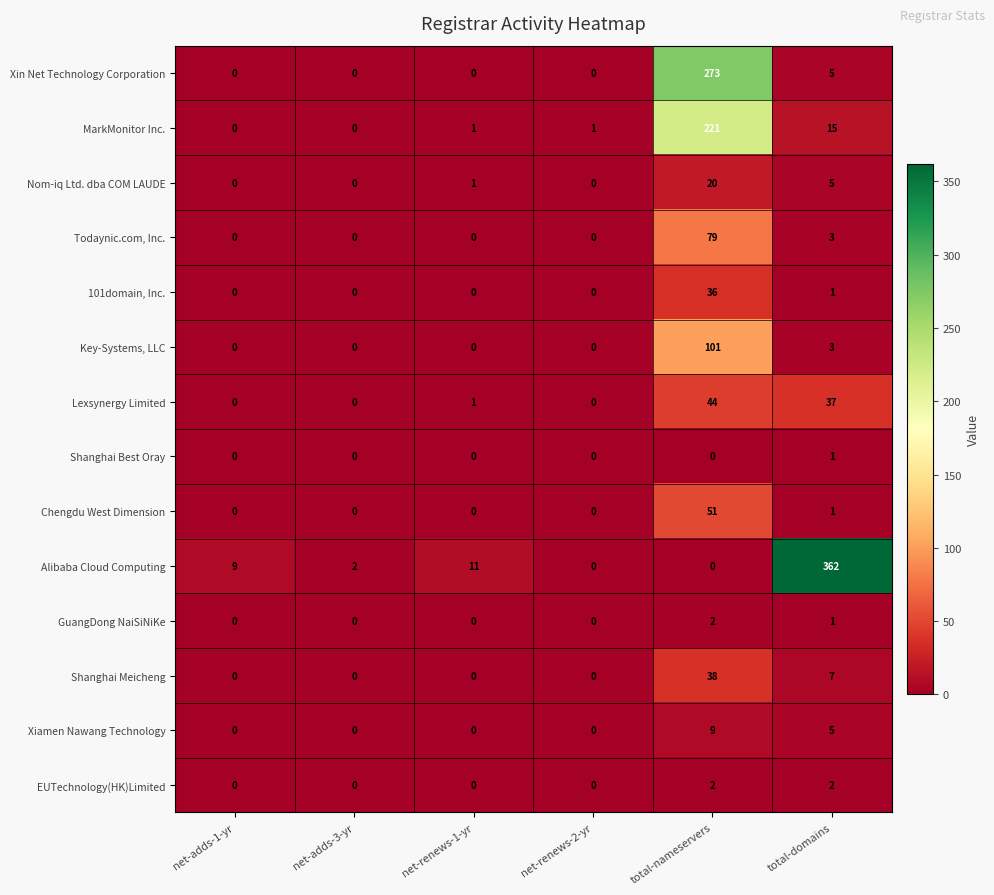

At which label is GuangDong NaiSiNiKe closest to 1?

total-domains